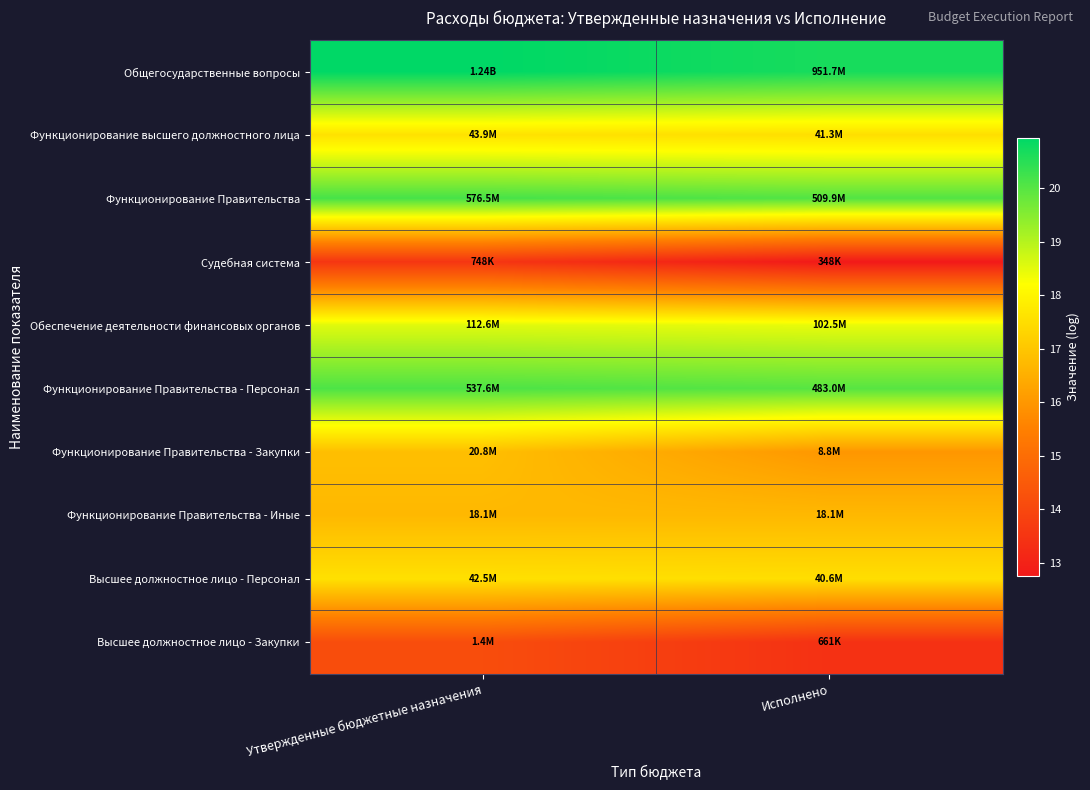

What is the greatest value displayed?

20.9